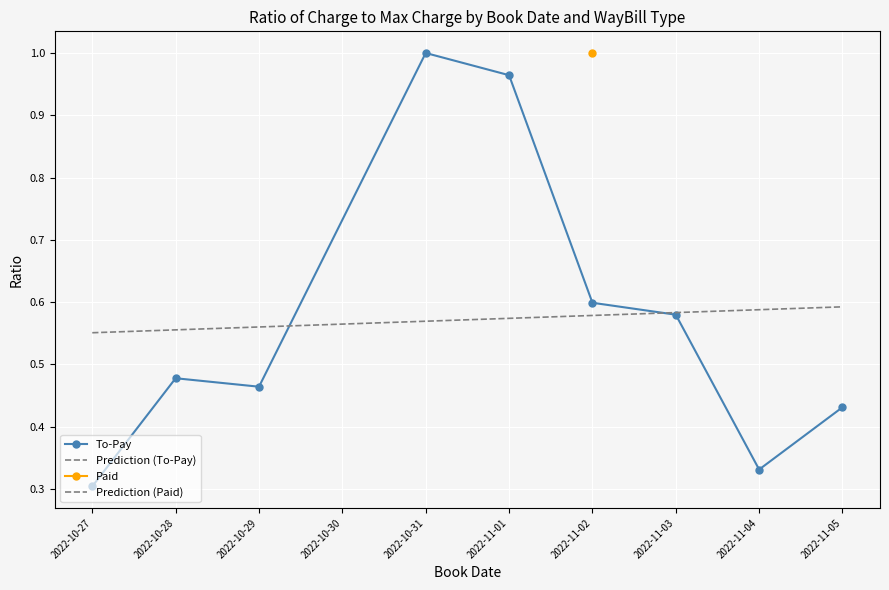

The value of To-Pay at 2022-10-27 is 0.3. True or false?

True